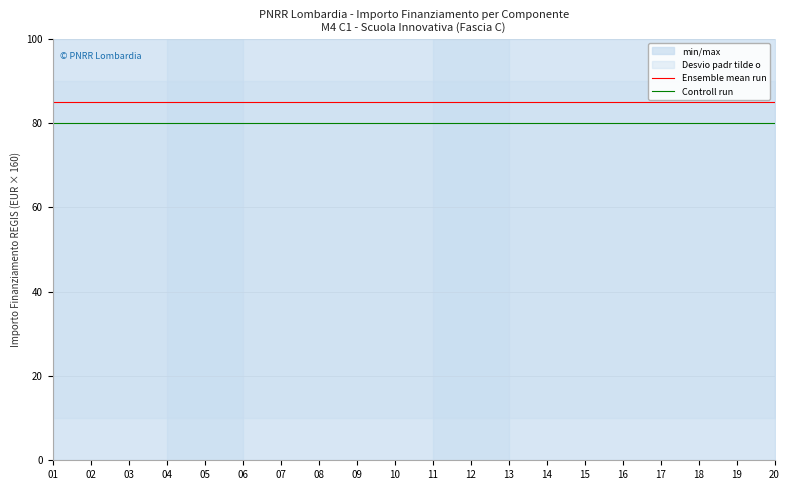

What are all the series names shown in the legend?

Ensemble mean run, Controll run